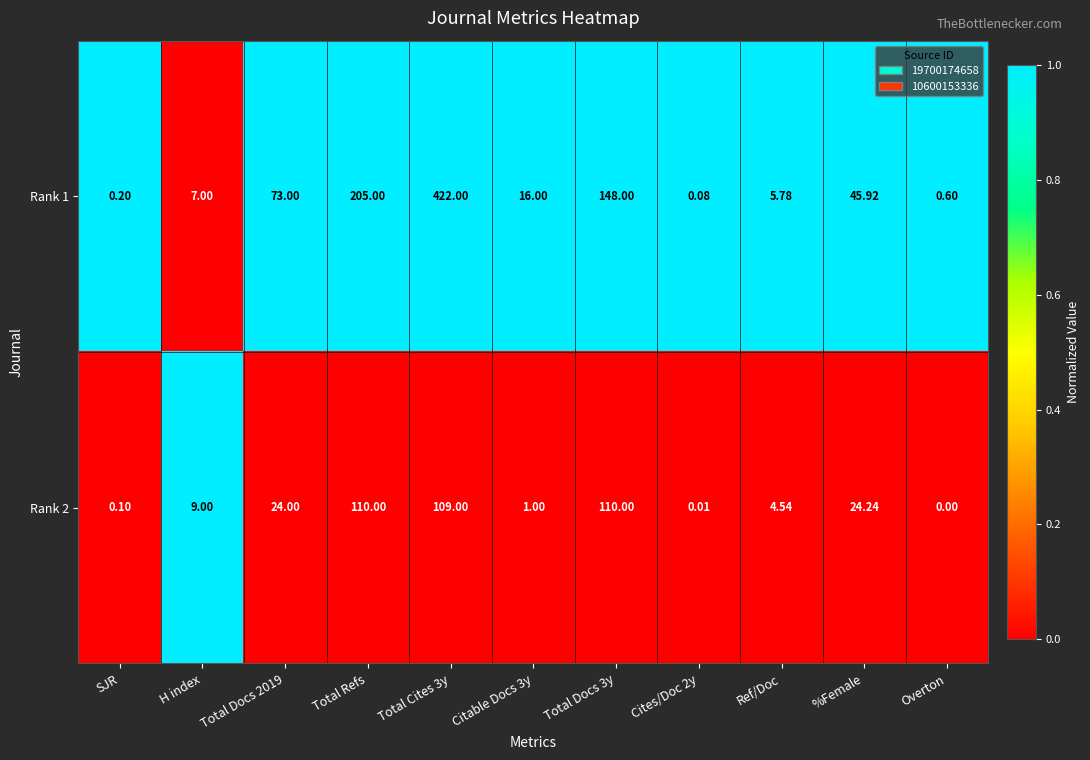

At which label does Rank 2 reach its minimum?

Overton